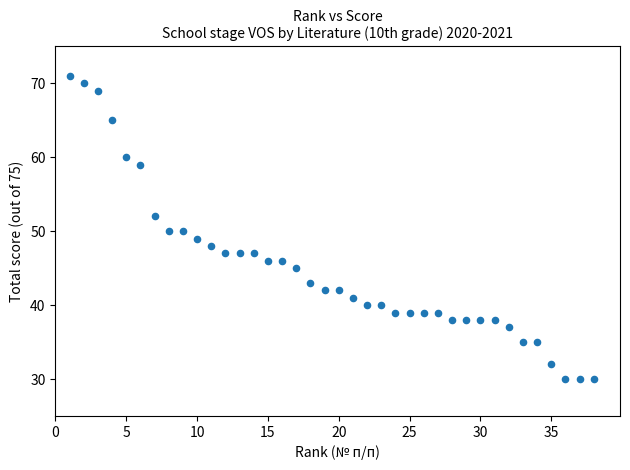

What is the range of X values (max minus min)?

37